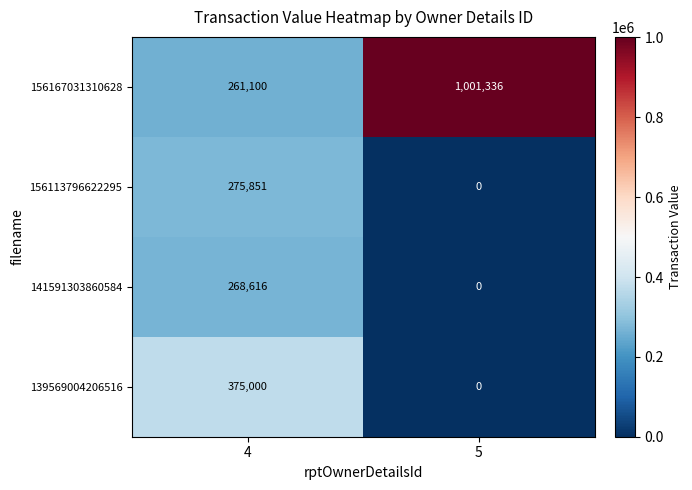

List the series in order of their peak value, highest first.

156167031310628, 139569004206516, 156113796622295, 141591303860584